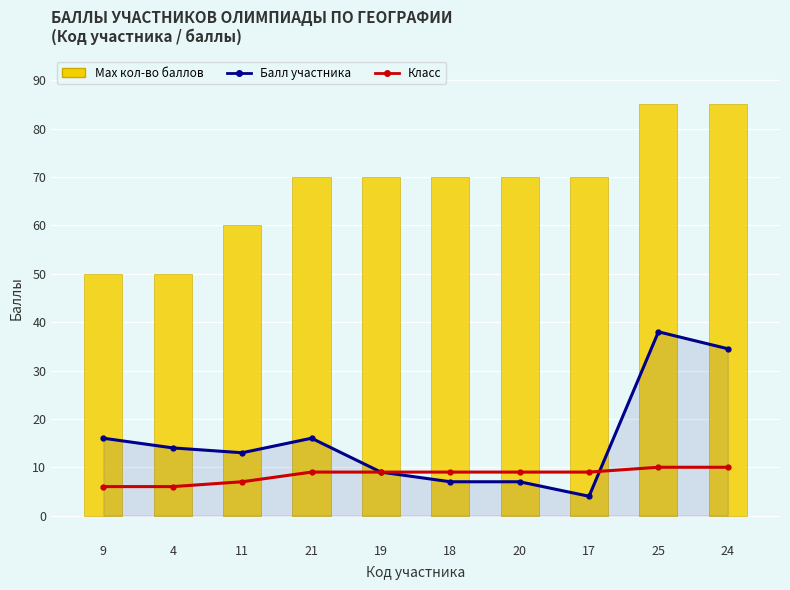

At how many categories does at least one series exceed 15?

10